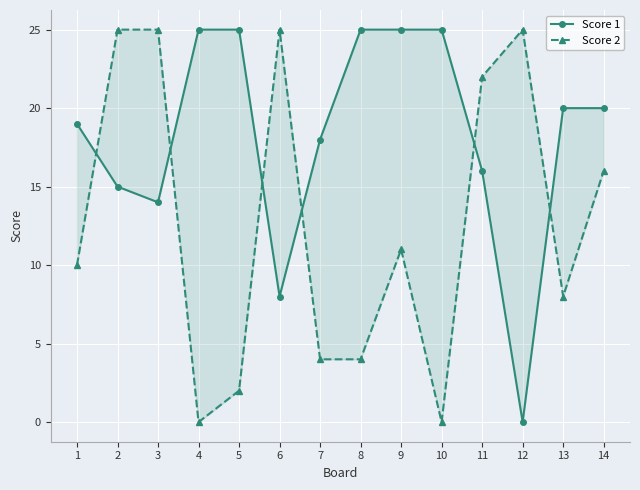

At which label is Score 2 closest to 12?

9